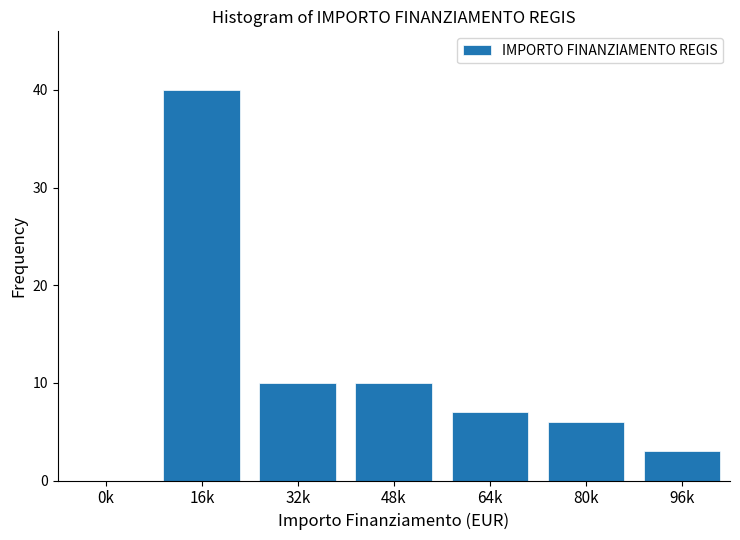

Reading left to right, transcribe all the data shown in this chart.

0k=0	16k=40	32k=10	48k=10	64k=7	80k=6	96k=3